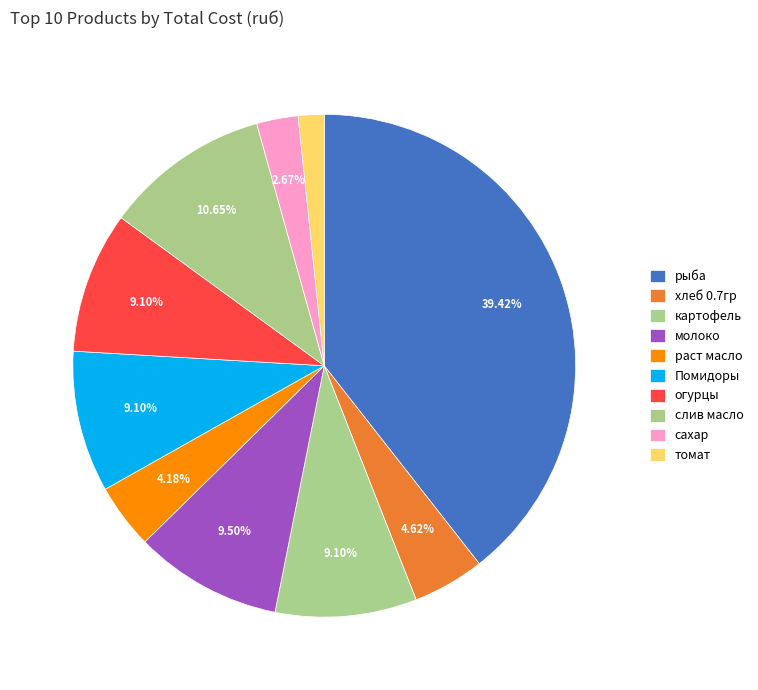

Does хлеб 0.7гр account for over 50% of the chart?

No